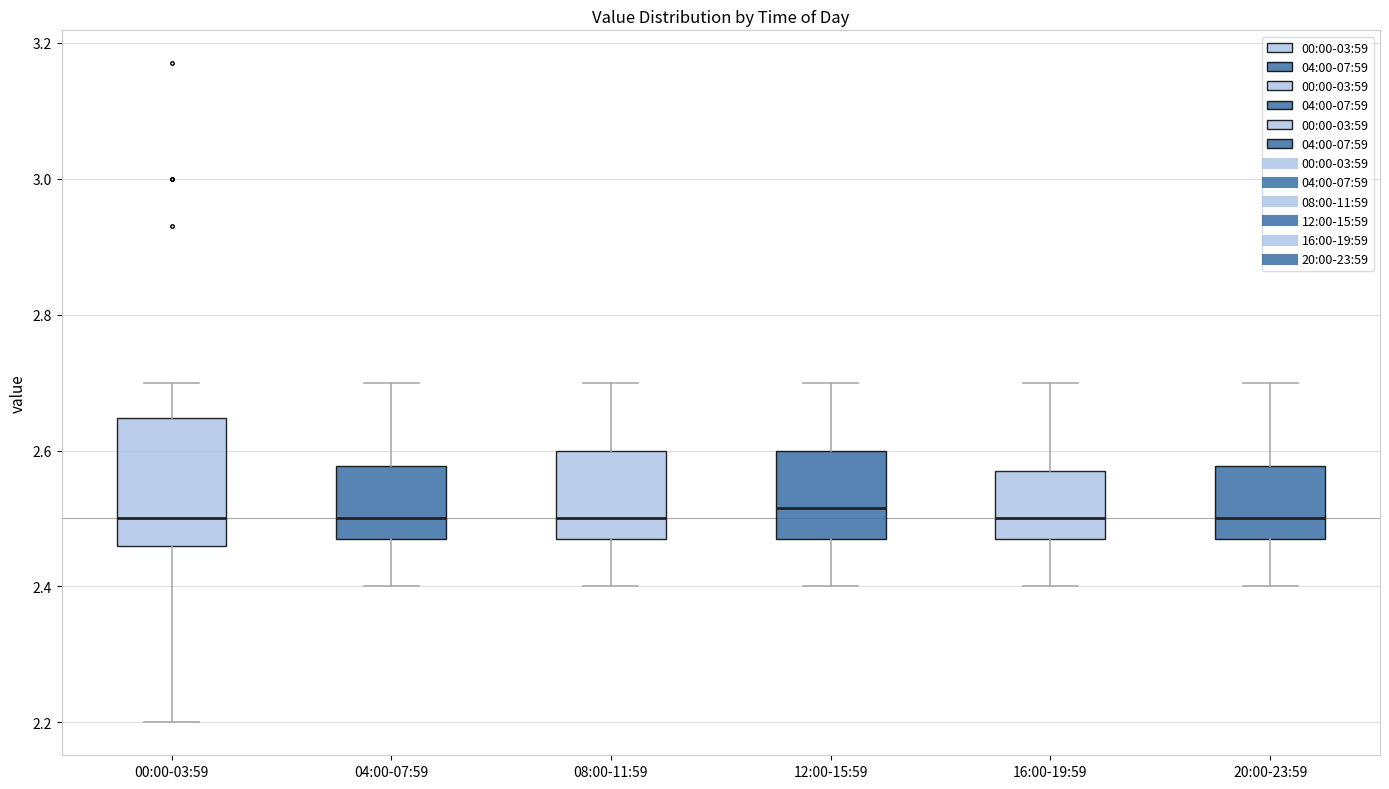

Where does the lower whisker of the box for 08:00-11:59 end on the y-axis? The values are not printed on the chart, so give them approximately, as read against the axis.

2.40